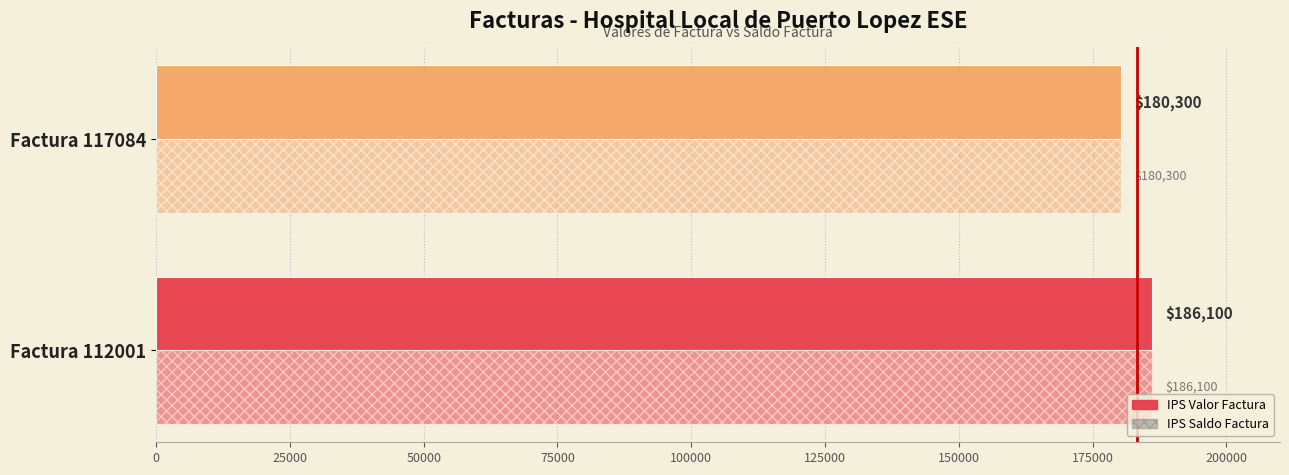

How many values in the IPS Valor Factura series are below 186100?

1